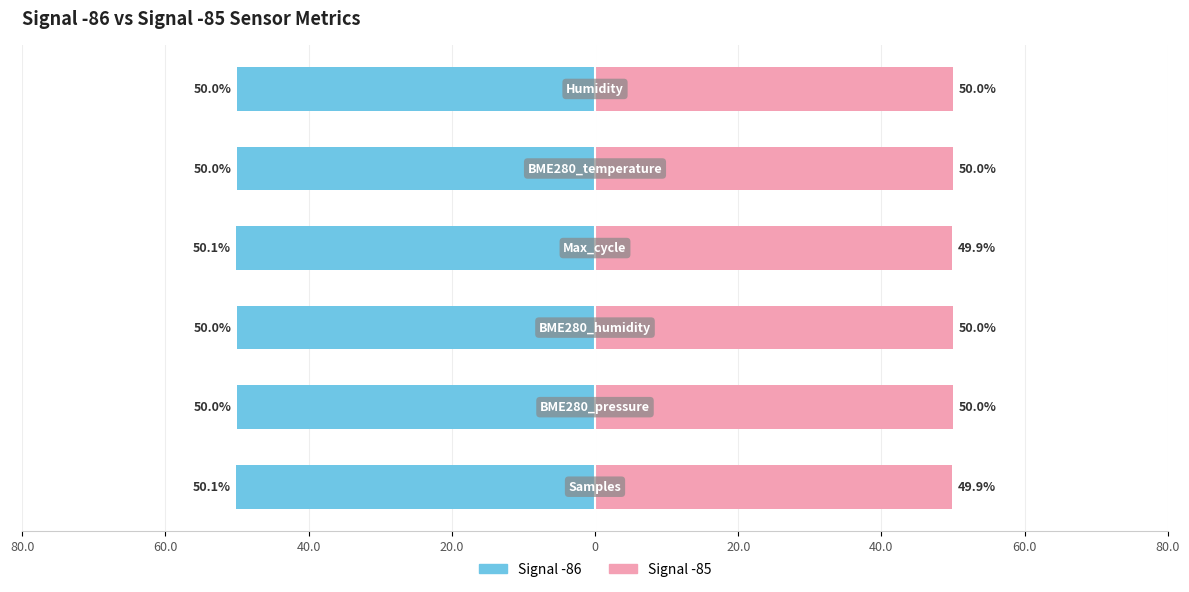

Reading right to left, list all the values displayed in this chart.

Signal -86: 20.0=-50.0	0=-50.0	20.0=-50.1	40.0=-50.0	60.0=-50.0	80.0=-50.1
Signal -85: 20.0=50.0	0=50.0	20.0=49.9	40.0=50.0	60.0=50.0	80.0=49.9